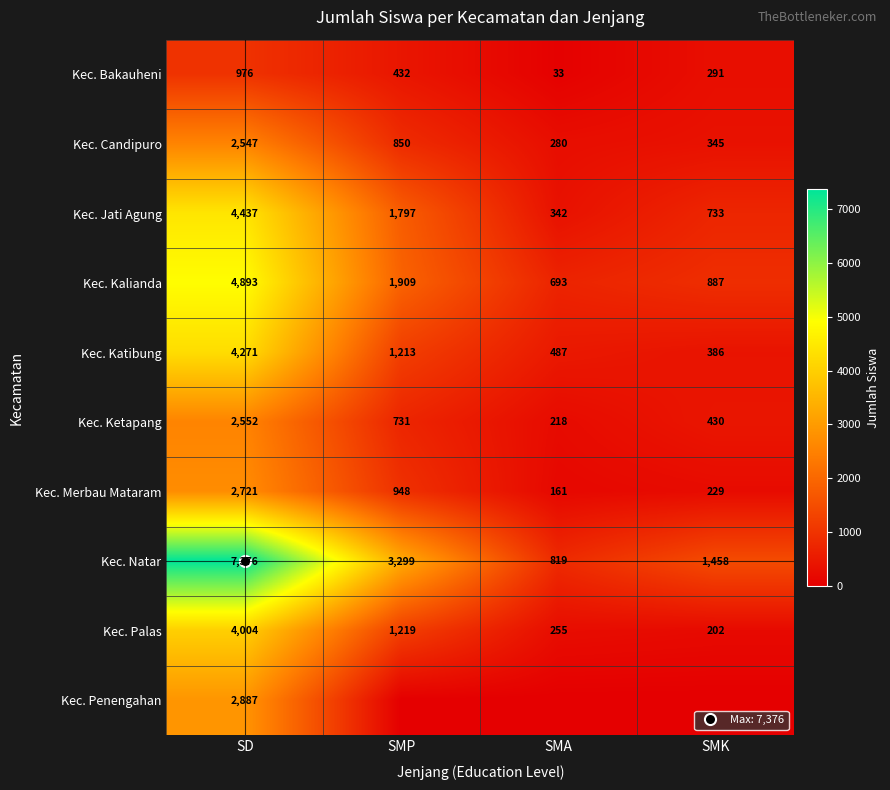

At which category is the sum across all series the highest?

SD